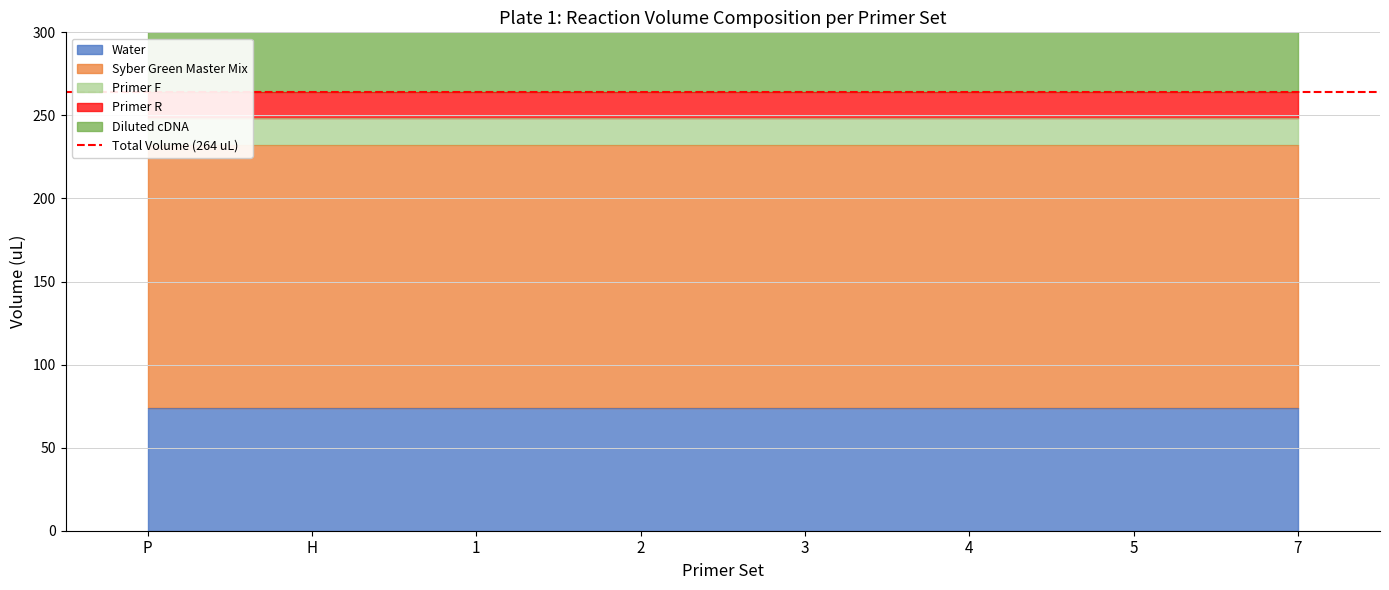

True or false: Diluted cDNA and Primer F cross at least once.

False